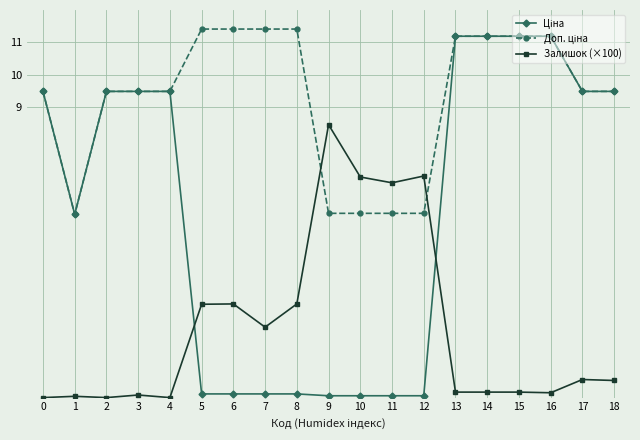

At how many categories does at least one series exceed 4?

19